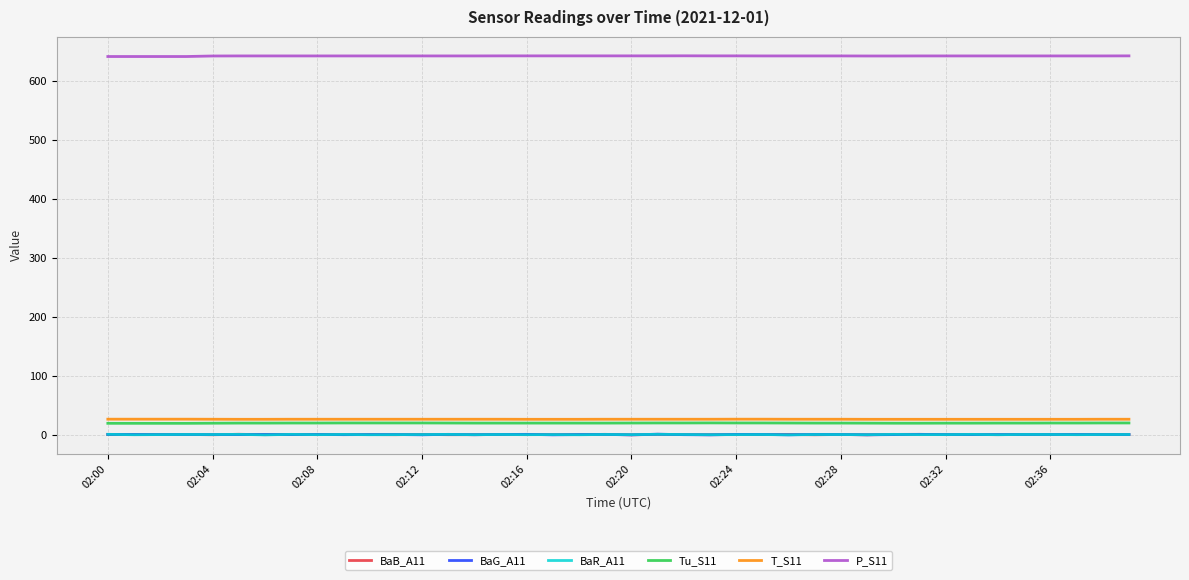

What is the highest value of the T_S11 series?

26.1